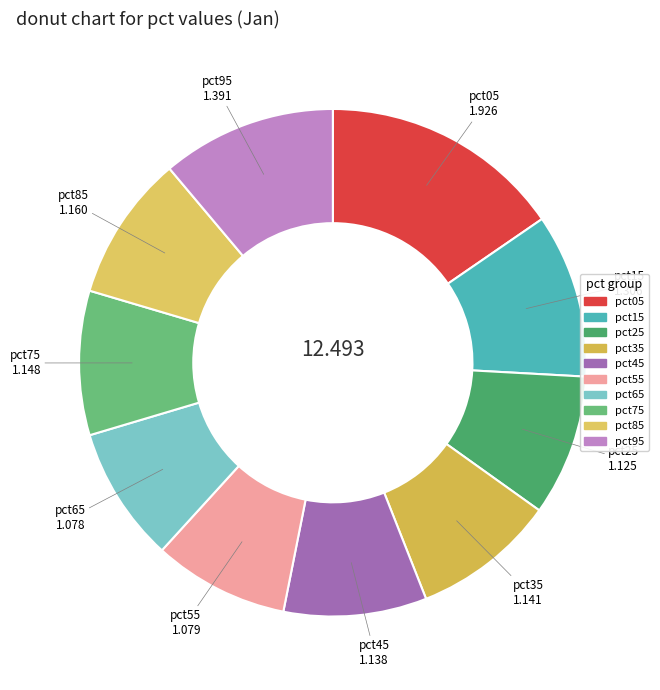

How many segments does this pie chart have?

10